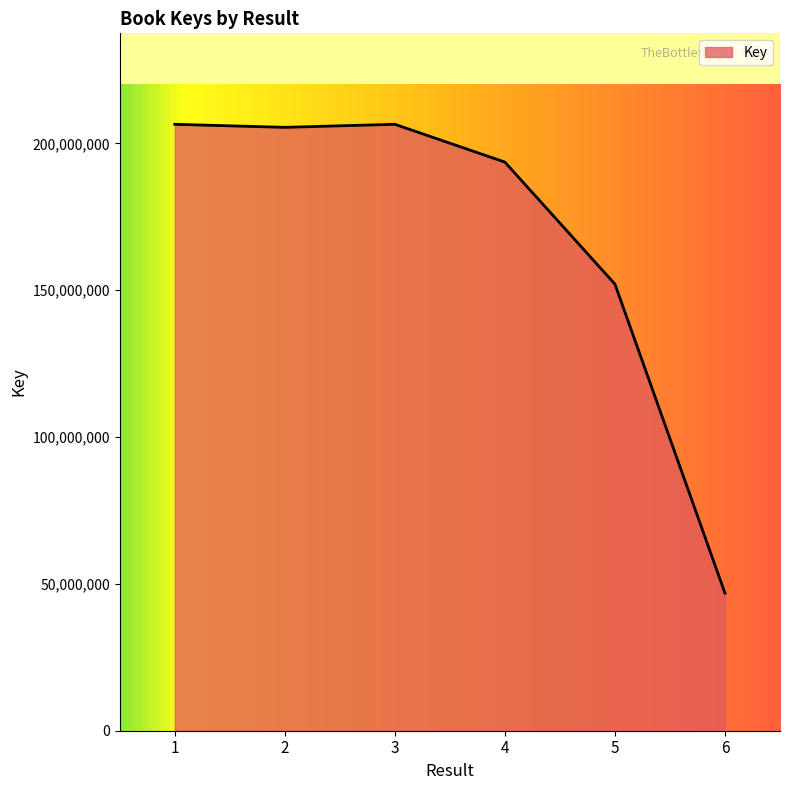

True or false: the data shows 46825012 at 6.

True